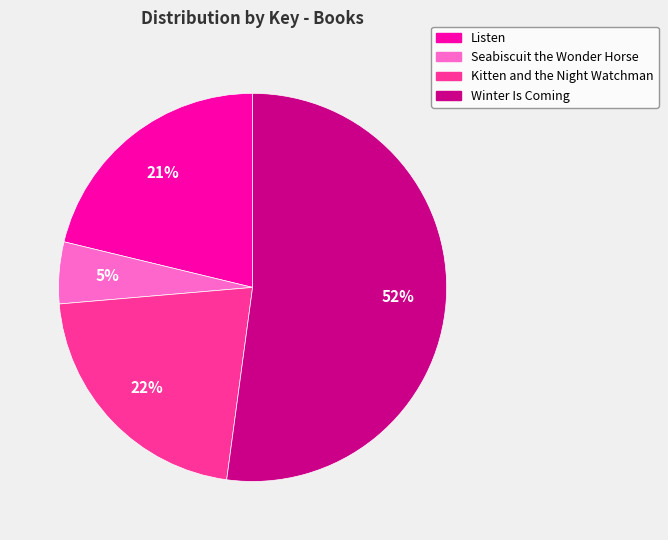

What percentage is the Listen slice, to the nearest percent?

21%